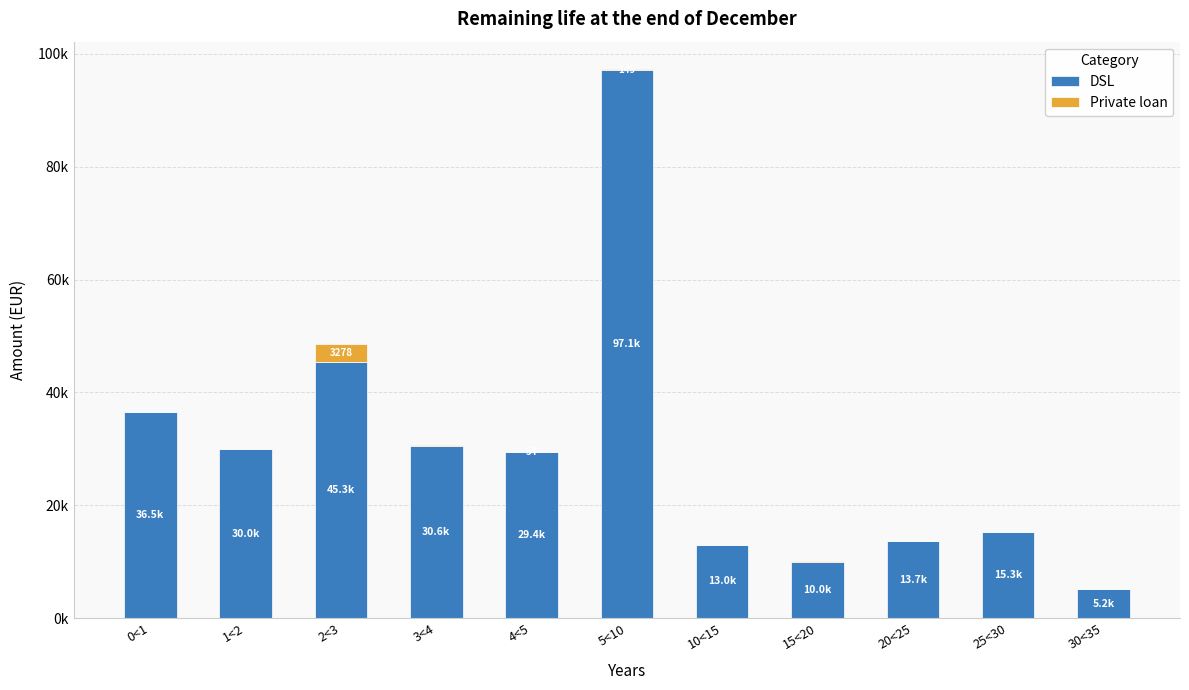

Are the bars grouped side by side (vs. stacked)?

No